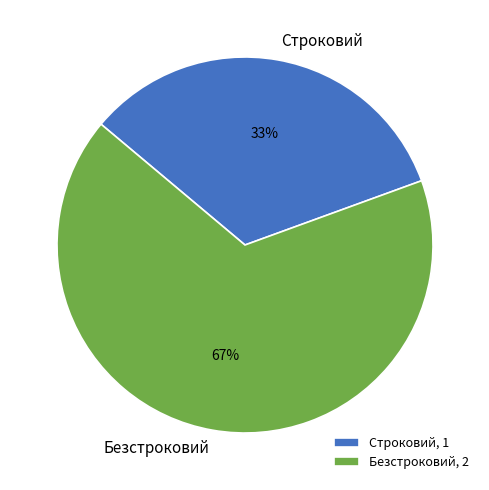

The Строковий slice represents 40% of the pie. True or false?

False